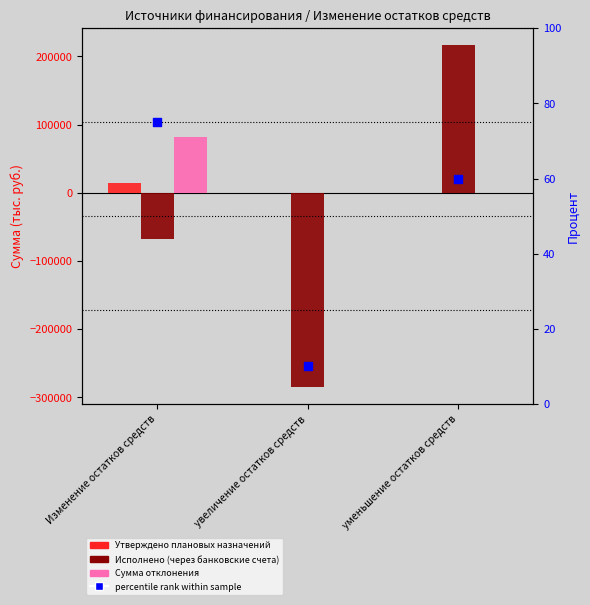

What are all the series names shown in the legend?

Утверждено плановых назначений, Исполнено (через банковские счета), Сумма отклонения, percentile rank